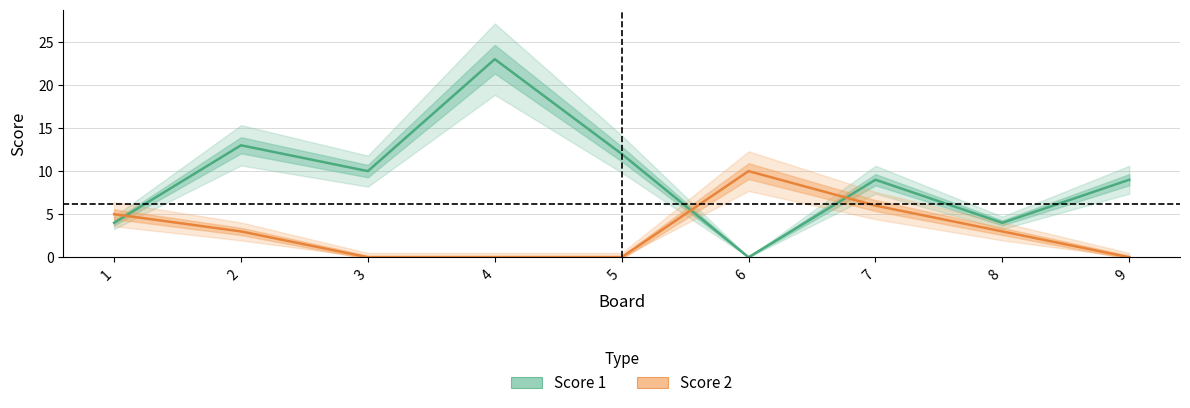

Where is the first local maximum for Score 1?

2